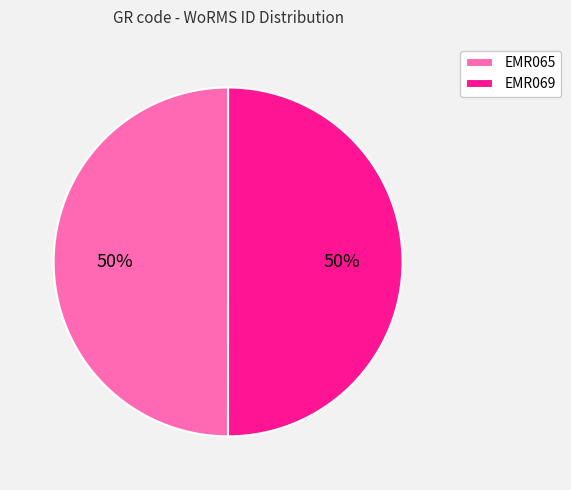

True or false: EMR065 accounts for 44% of the total.

False